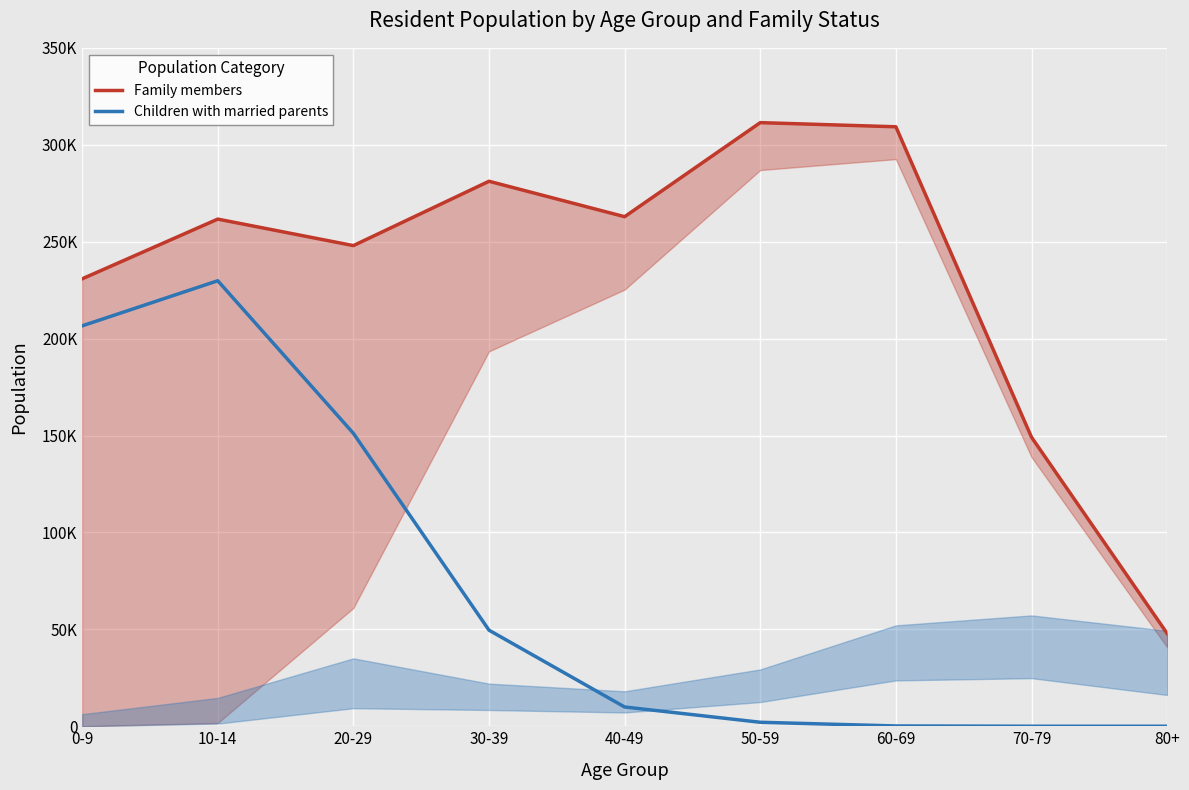

Reading left to right, list all the values displayed in this chart.

Family members: 230820	261640	247971	281161	262879	311407	309269	149121	47878
Children with married parents: 206562	229844	151120	49559	9939	2053	153	14	10